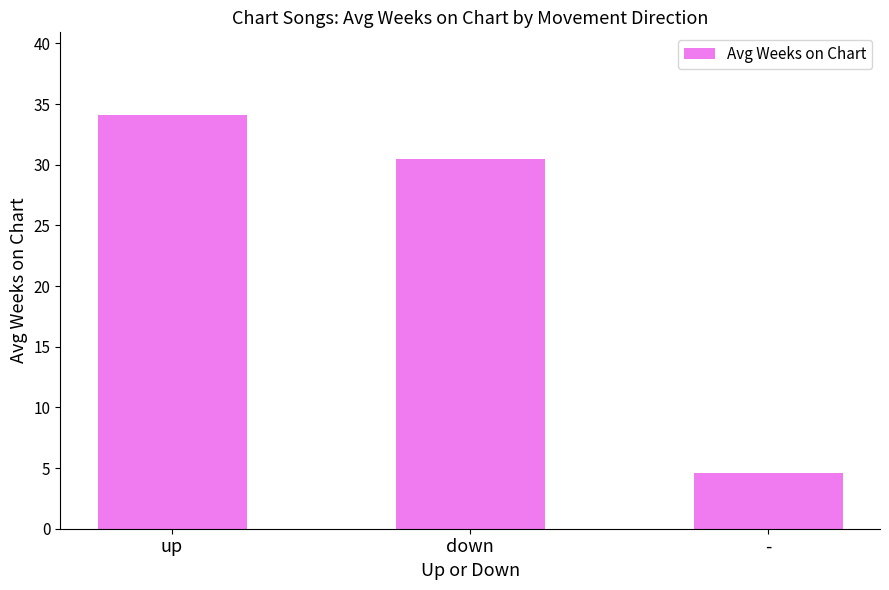

The value at down is 20.6. True or false?

False